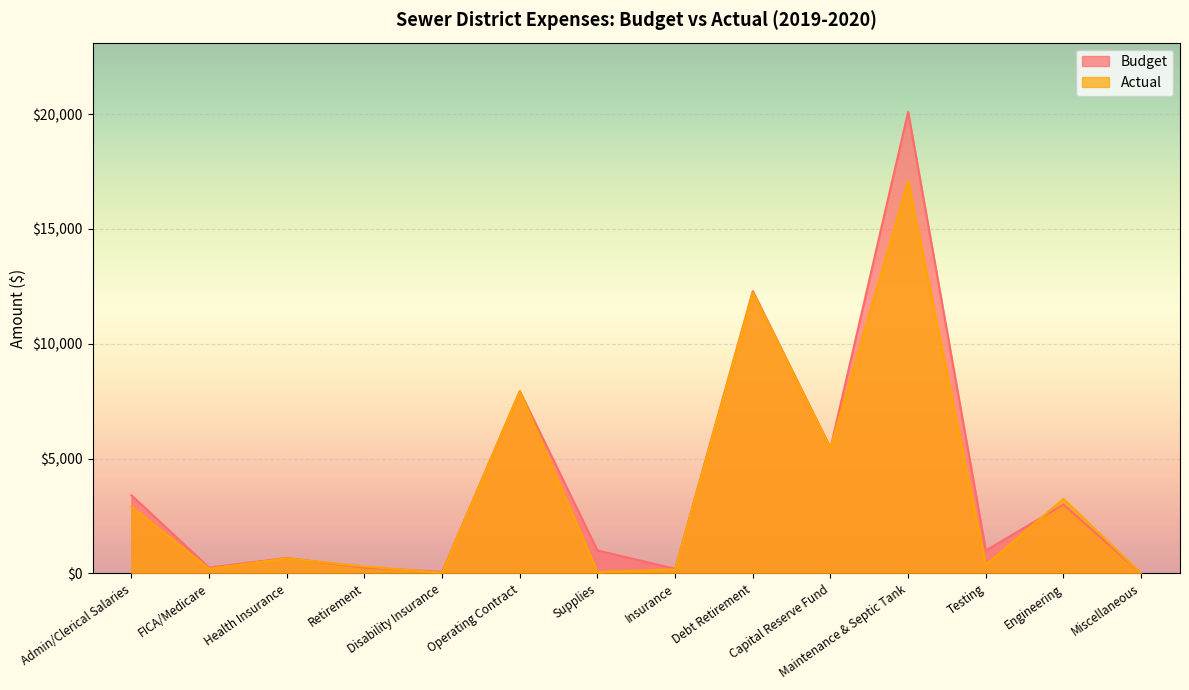

The Budget series shows 5467.0 at Capital Reserve Fund. True or false?

True